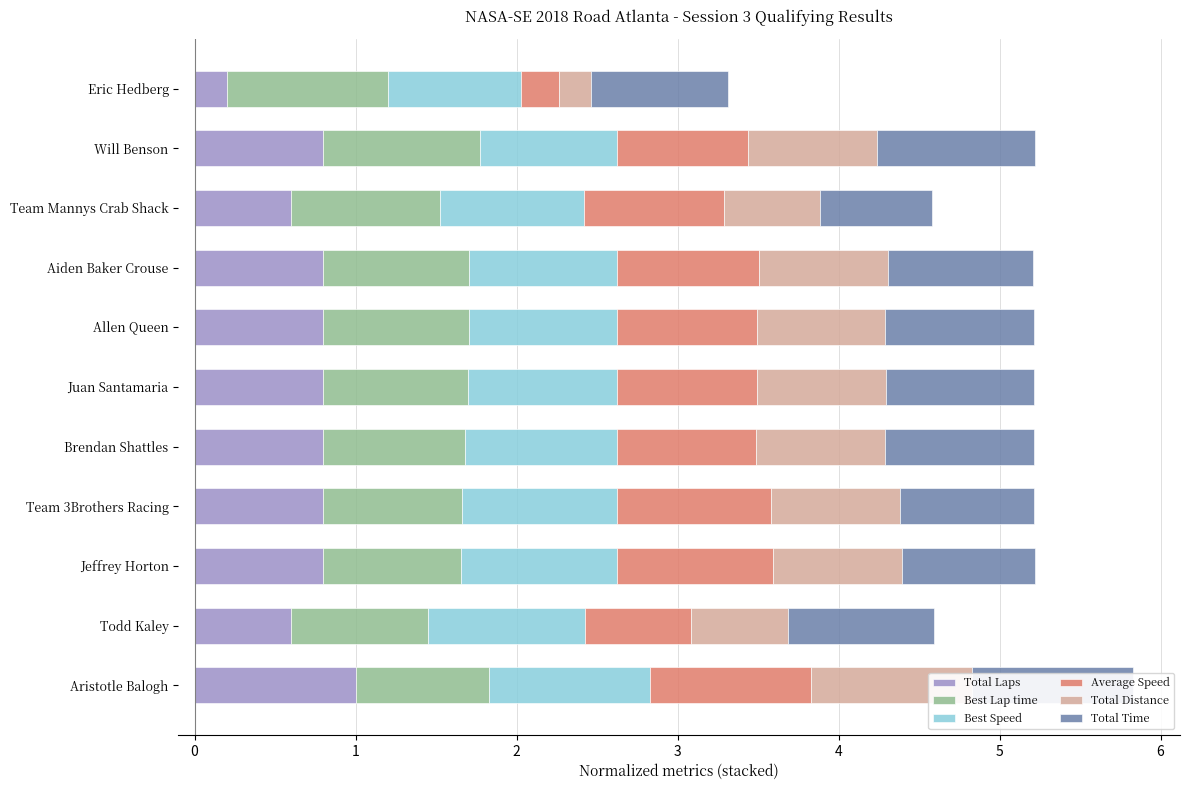

The Best Lap time series shows 0.2 at Aiden Baker Crouse. True or false?

False